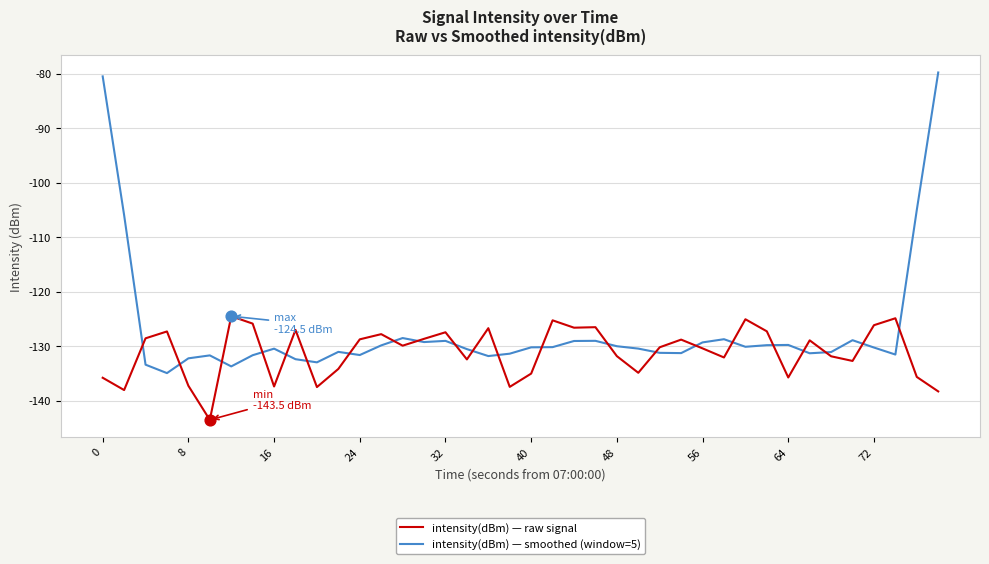

What is the minimum value shown in the chart?

-143.5